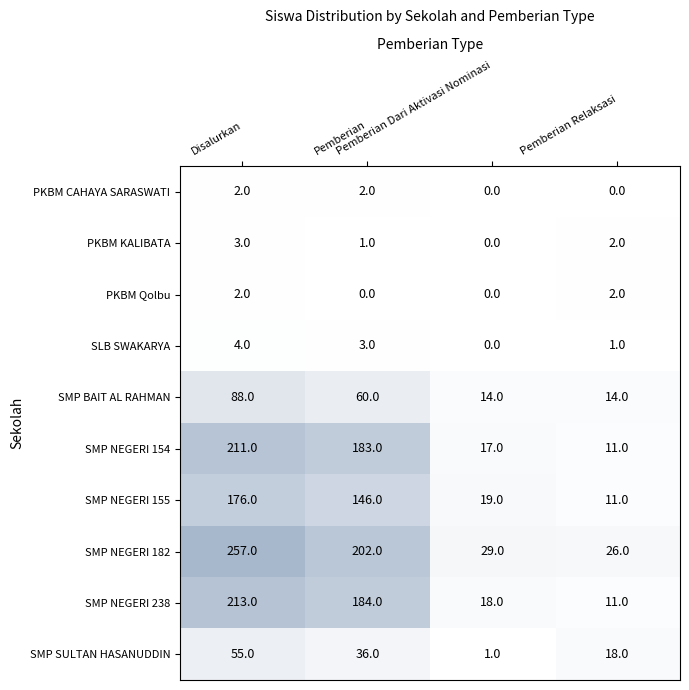

Which series has the largest total across all categories?

SMP NEGERI 182